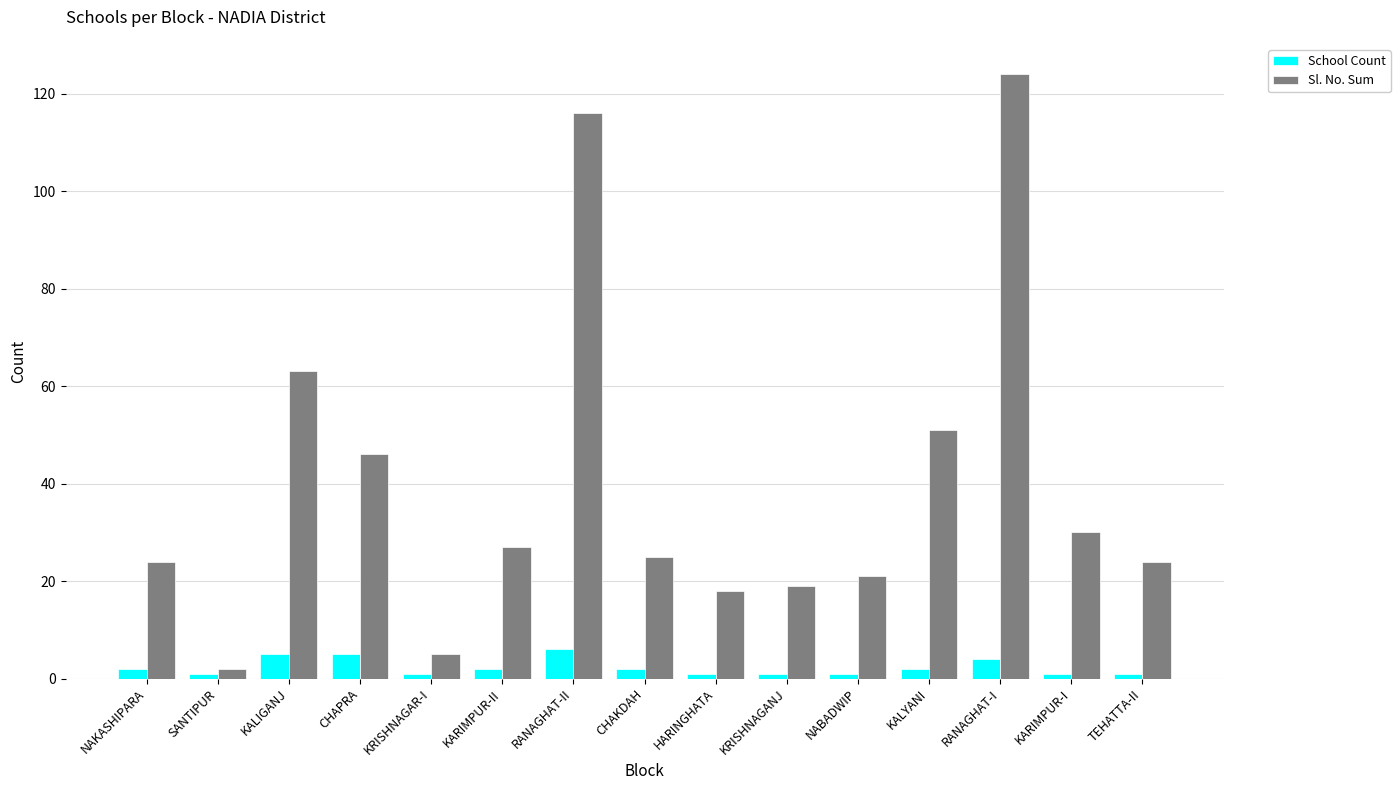

The value of Sl. No. Sum at KRISHNAGANJ is 28. True or false?

False